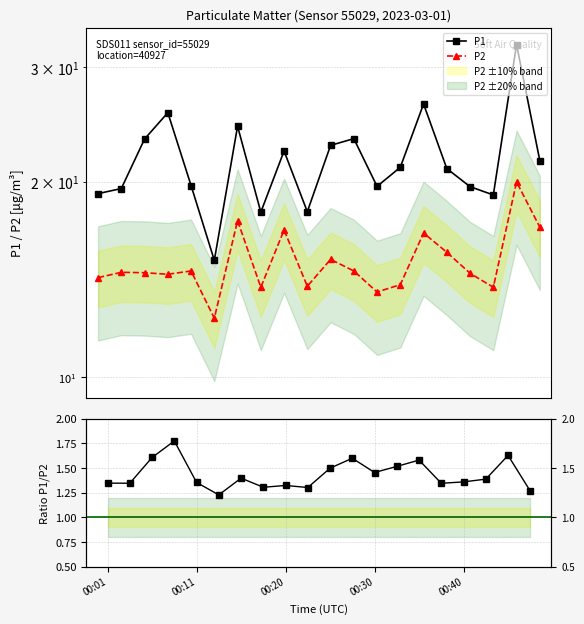

Reading left to right, transcribe all the data shown in this chart.

P1: 19.2	19.5	23.3	25.6	19.7	15.1	24.4	17.9	22.3	18.0	22.8	23.3	19.7	21.1	26.4	20.9	19.6	19.1	32.5	21.6
P2: 14.2	14.5	14.5	14.4	14.6	12.3	17.4	13.8	16.9	13.8	15.2	14.6	13.5	13.9	16.7	15.6	14.4	13.8	20.0	17.0
P1/P2: 1.3	1.3	1.6	1.8	1.4	1.2	1.4	1.3	1.3	1.3	1.5	1.6	1.5	1.5	1.6	1.3	1.4	1.4	1.6	1.3